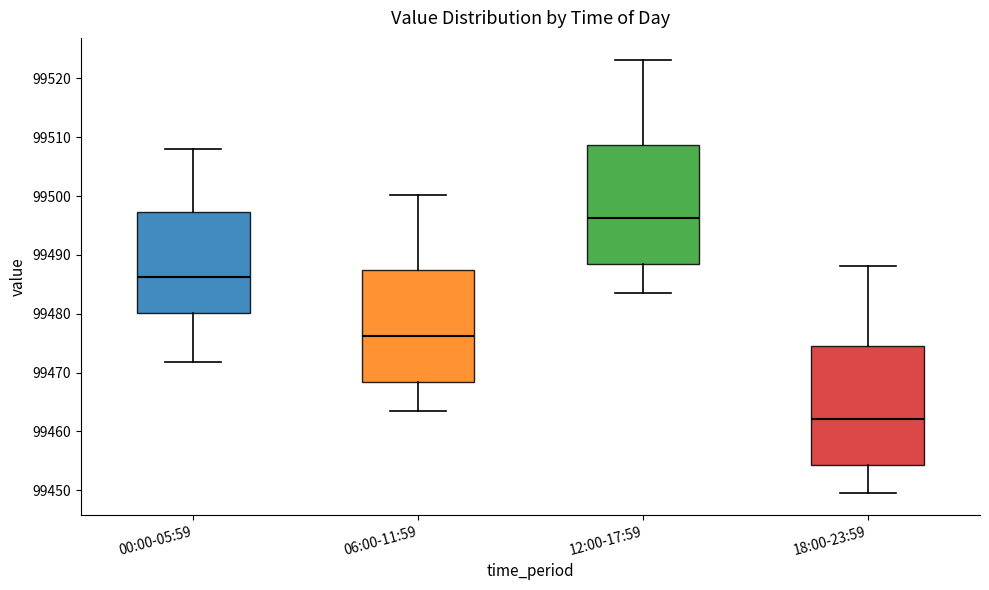

Reading left to right, transcribe this box plot: for each box, give where its median line is, the range the box spans, and where its two whiskers end, as read against the y-axis. The values are not printed on the chart, so give them approximately, as read against the axis.

00:00-05:59: median 99486, box 99480 to 99497, whiskers 99472 to 99508
06:00-11:59: median 99476, box 99468 to 99487, whiskers 99464 to 99500
12:00-17:59: median 99496, box 99488 to 99509, whiskers 99484 to 99523
18:00-23:59: median 99462, box 99454 to 99474, whiskers 99450 to 99488